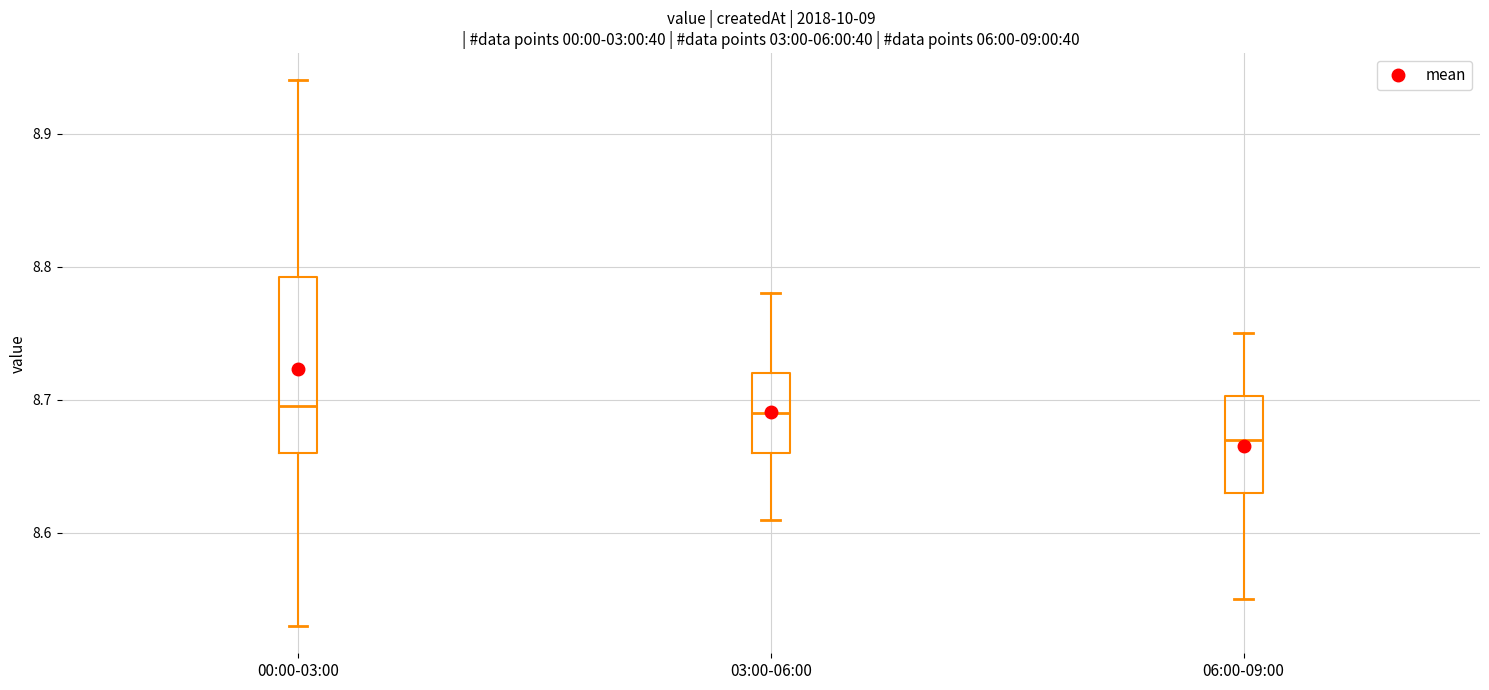

Where does the upper whisker of the box for 06:00-09:00 end on the y-axis? The values are not printed on the chart, so give them approximately, as read against the axis.

8.75